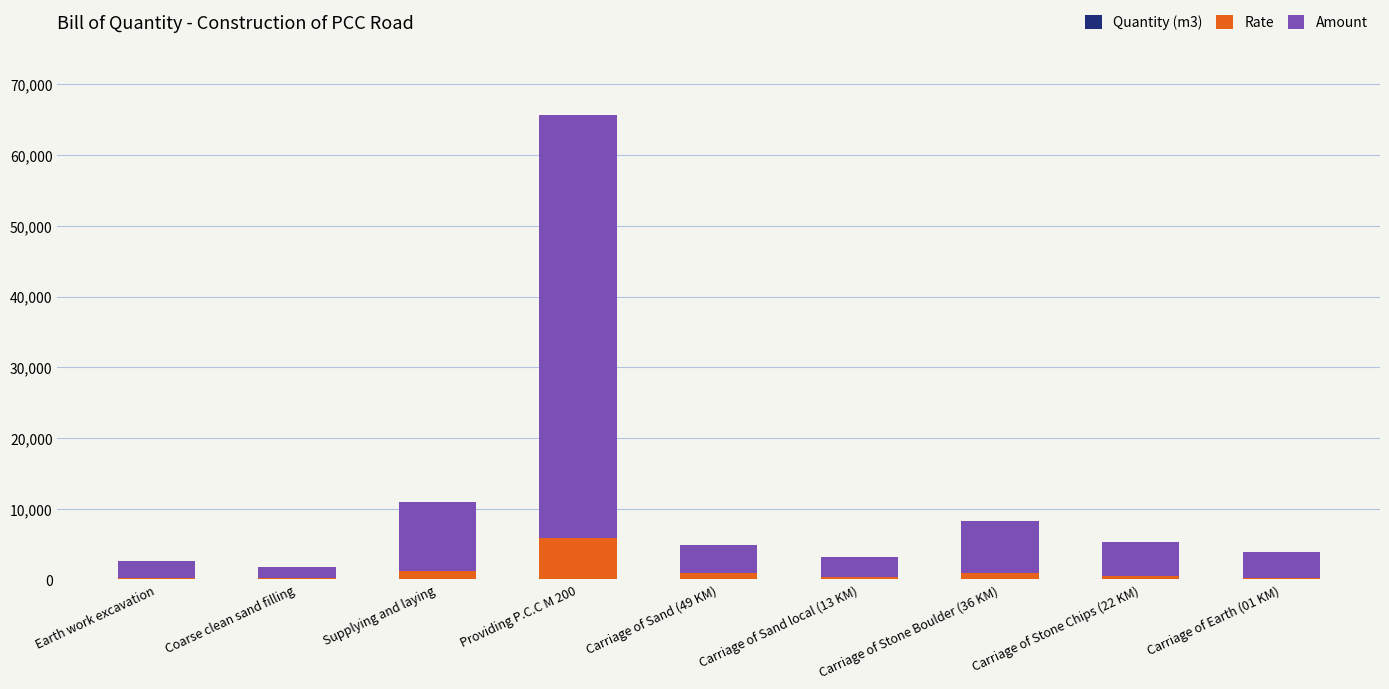

Where does the Rate series first go above 541?

Supplying and laying